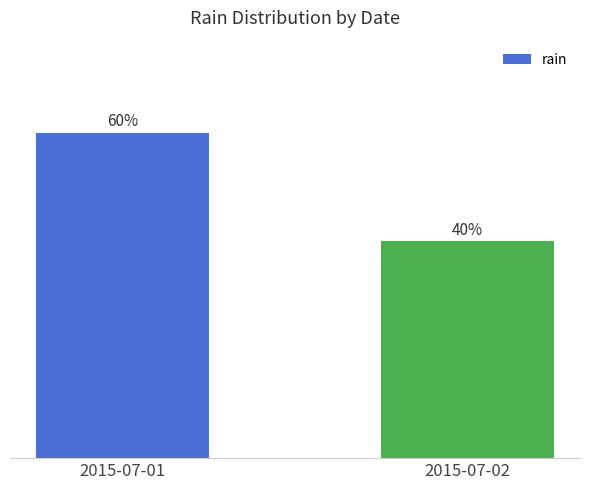

Rank the categories by value from highest to lowest.

2015-07-01, 2015-07-02